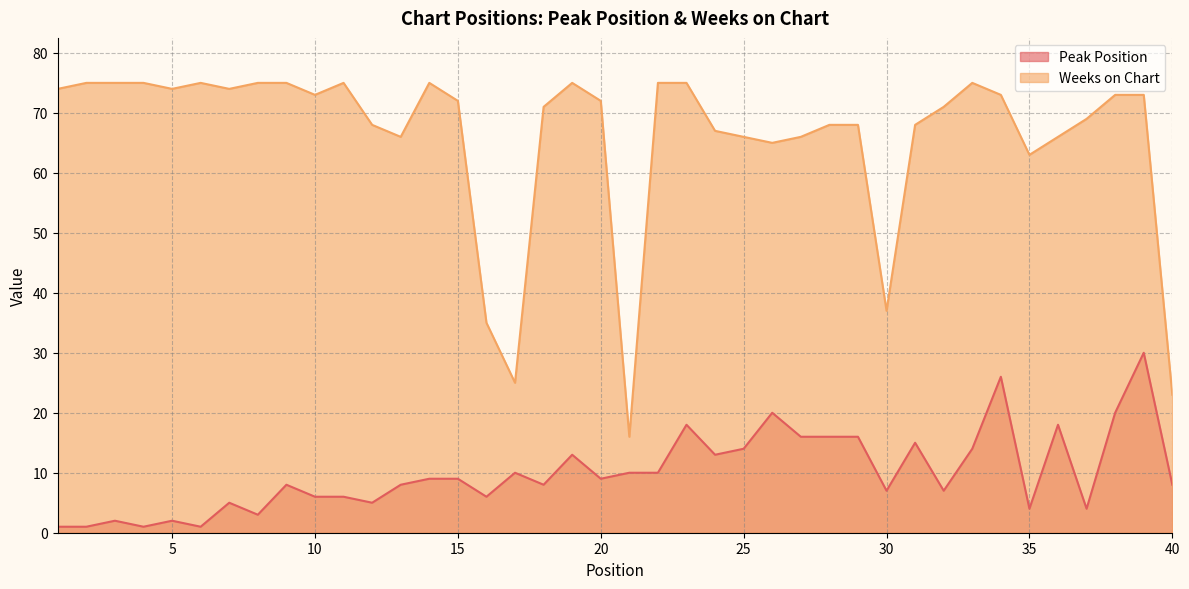

At how many categories does at least one series exceed 74?

12